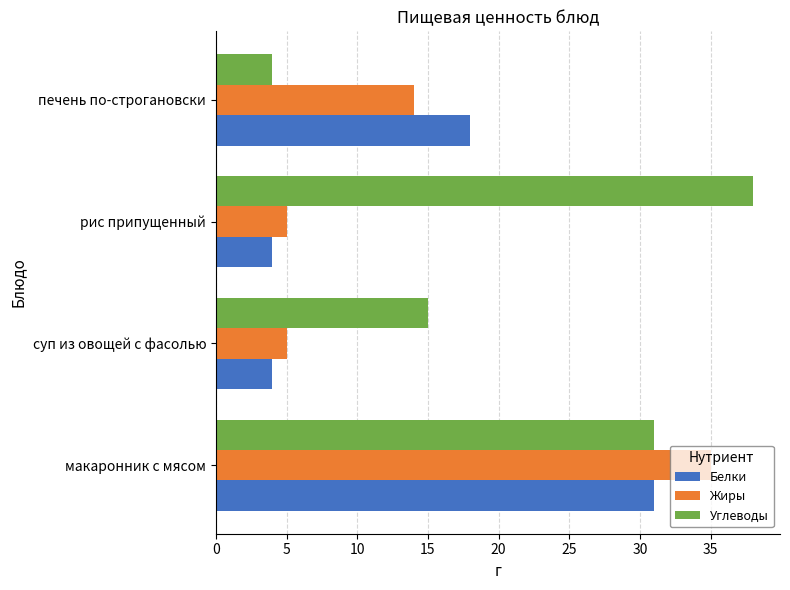

Which label corresponds to the largest value in the chart?

рис припущенный